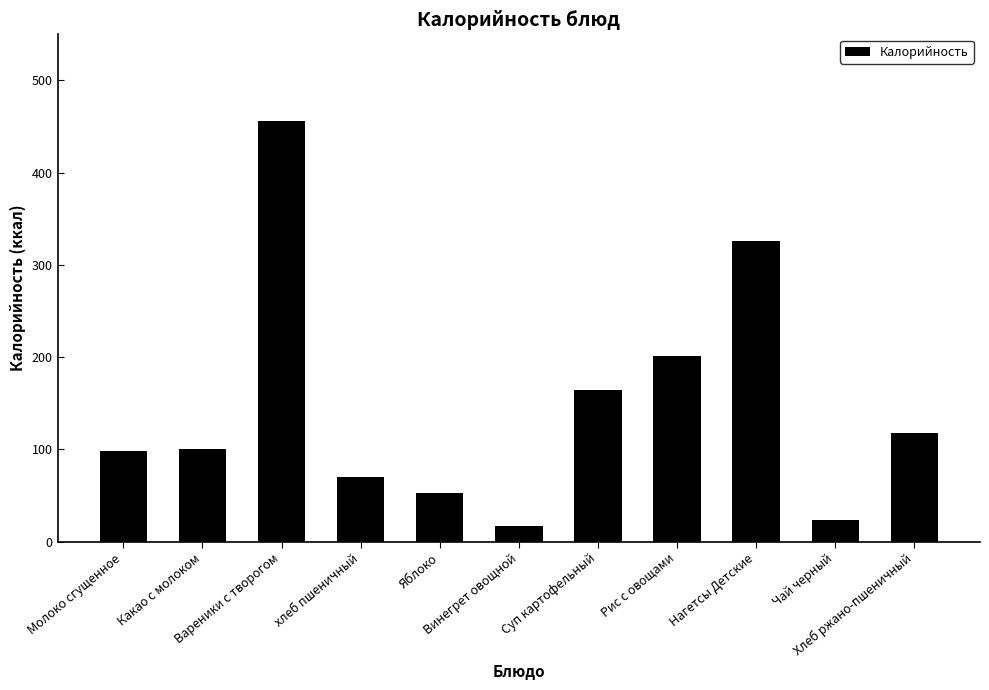

What is the value of the 6th bar from the left?

17.2